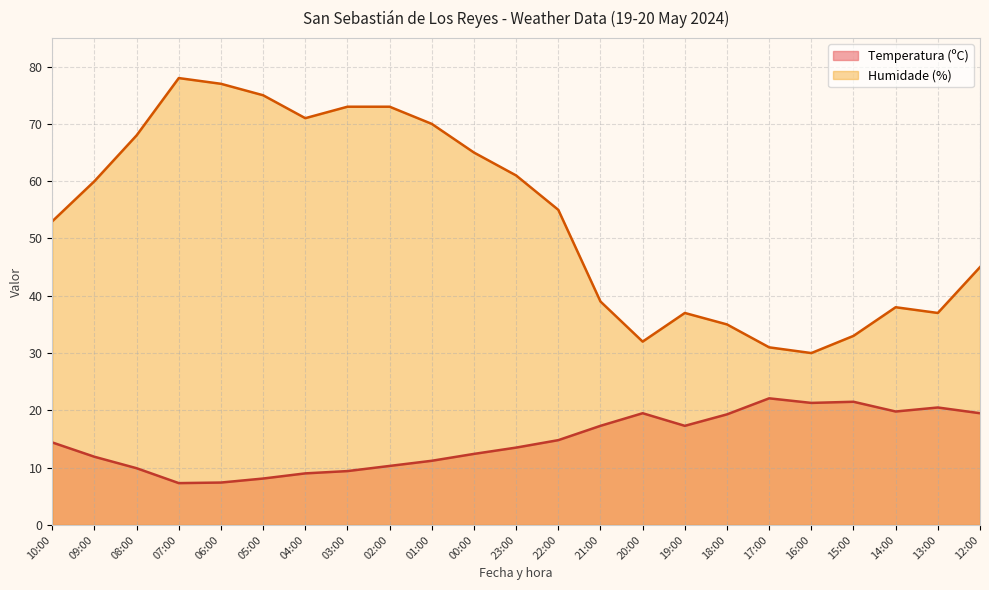

List the series in order of their overall mean, lowest first.

Temperatura (ºC), Humidade (%)